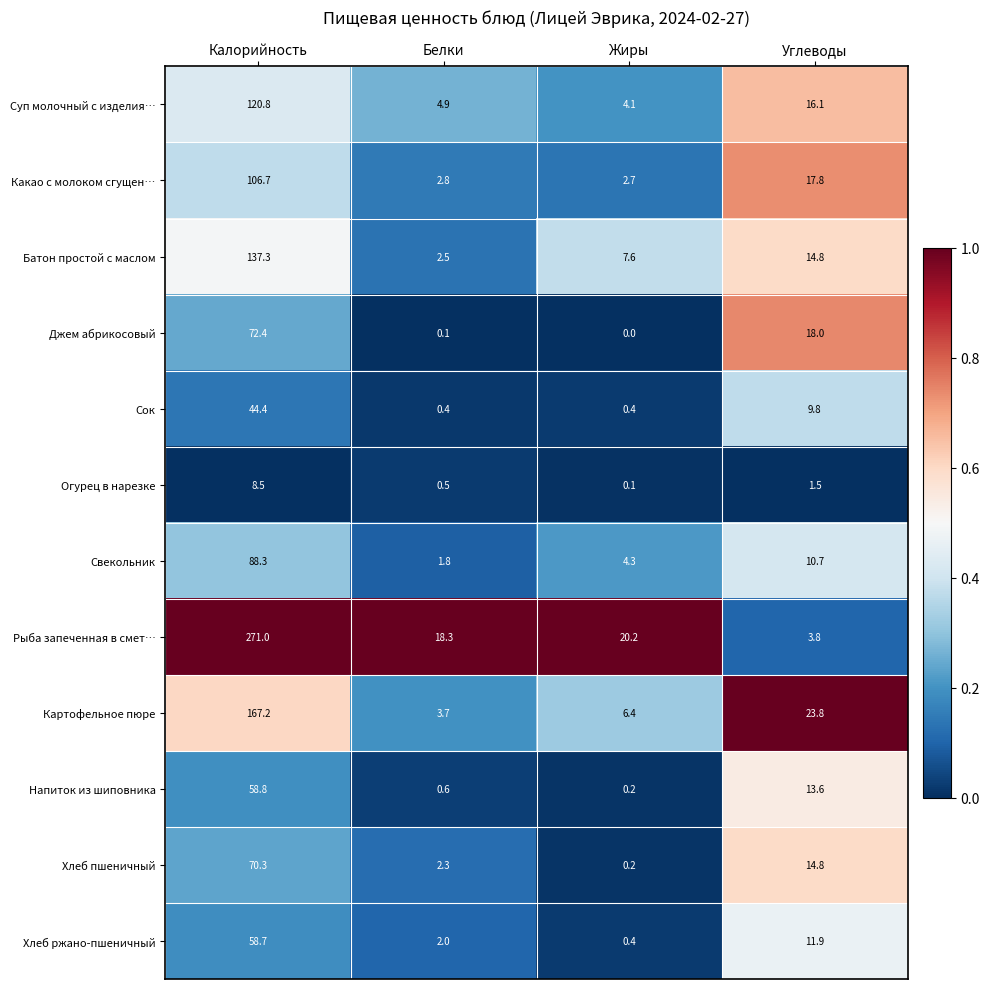

List the series in order of their peak value, highest first.

Рыба запеченная в смет…, Картофельное пюре, Батон простой с маслом, Суп молочный с изделия…, Какао с молоком сгущен…, Свекольник, Джем абрикосовый, Хлеб пшеничный, Напиток из шиповника, Хлеб ржано-пшеничный, Сок, Огурец в нарезке